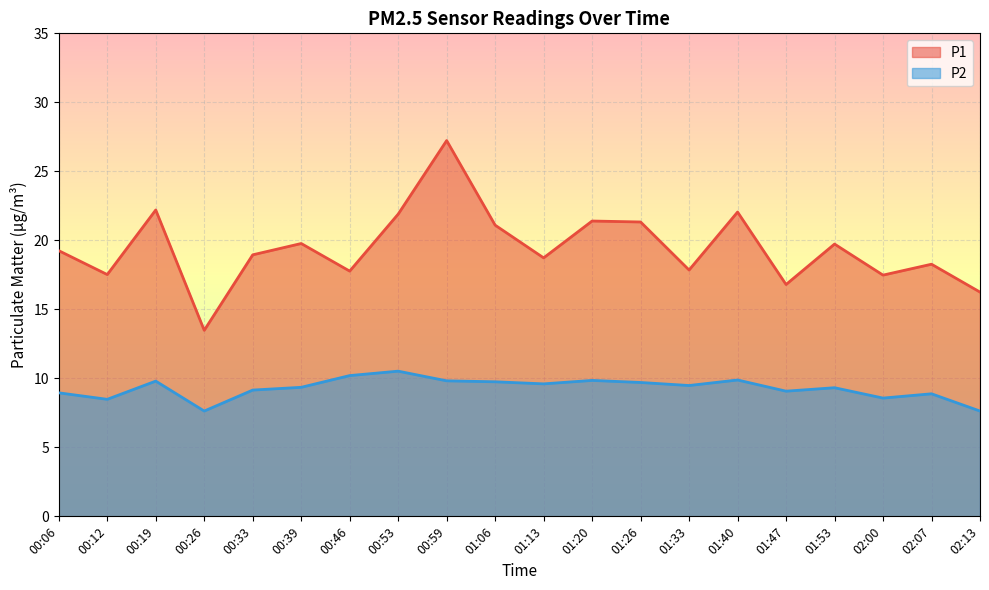

Is it true that P1 equals 16.2 at 02:13?

True